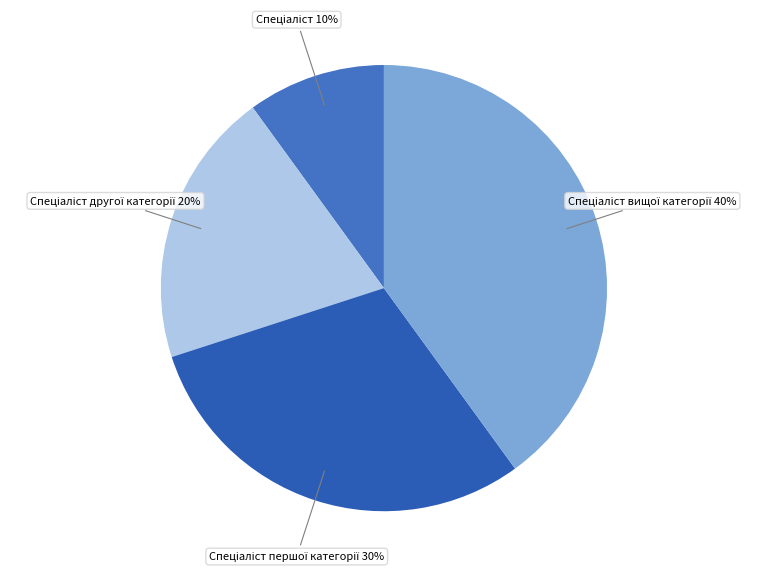

Is there a majority slice in this chart?

No